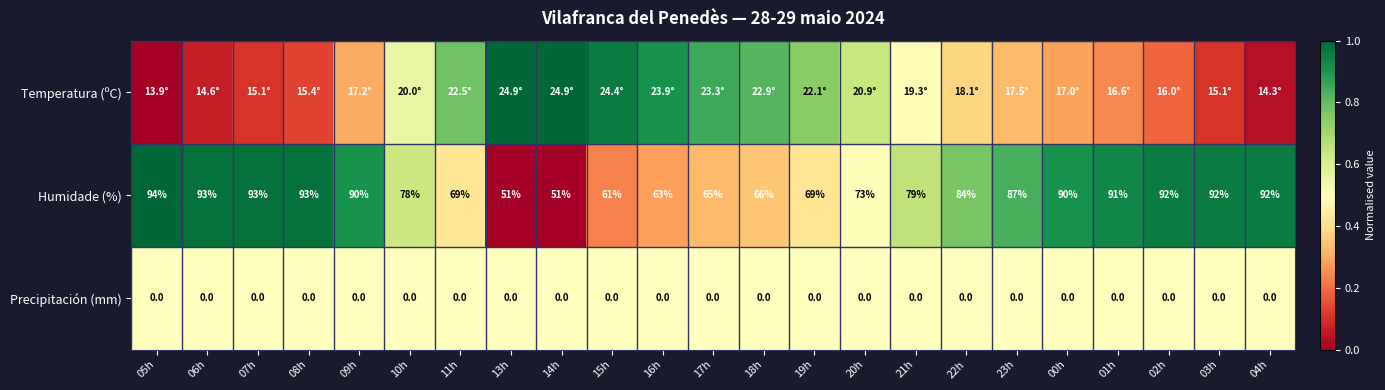

Is the value of Humidade (%) at 11h greater than the value of Precipitación (mm) at 01h?

Yes